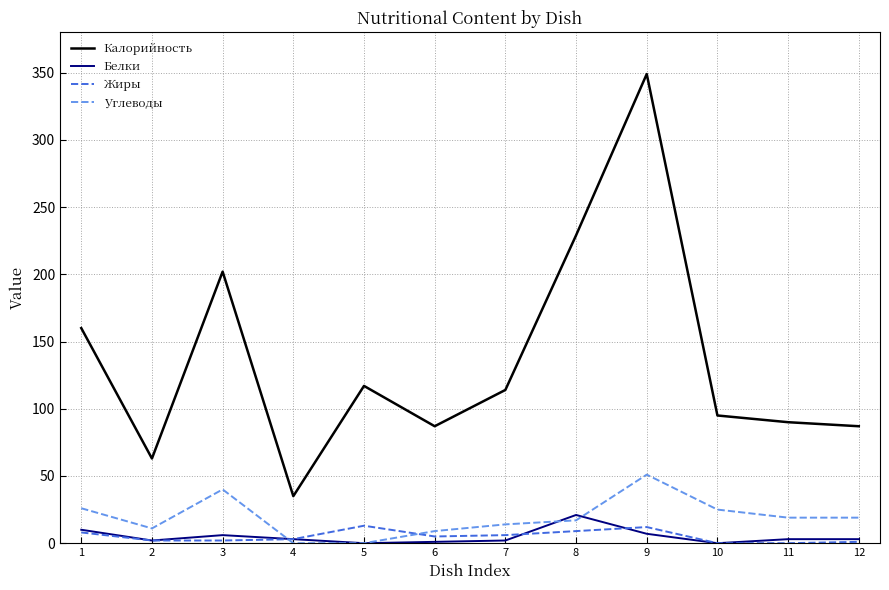

What is the sum of all Жиры values?

61